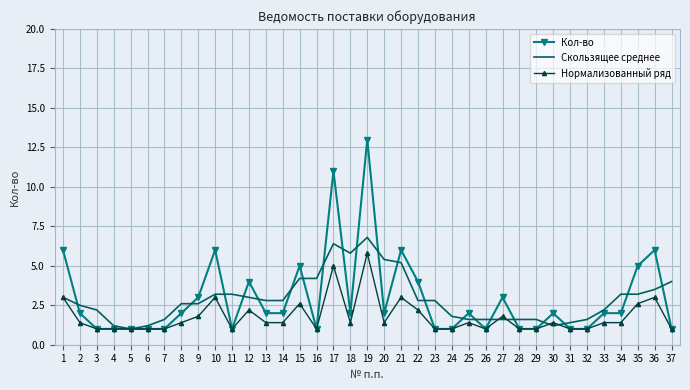

What is the difference between the highest and lowest values at 30?

0.8